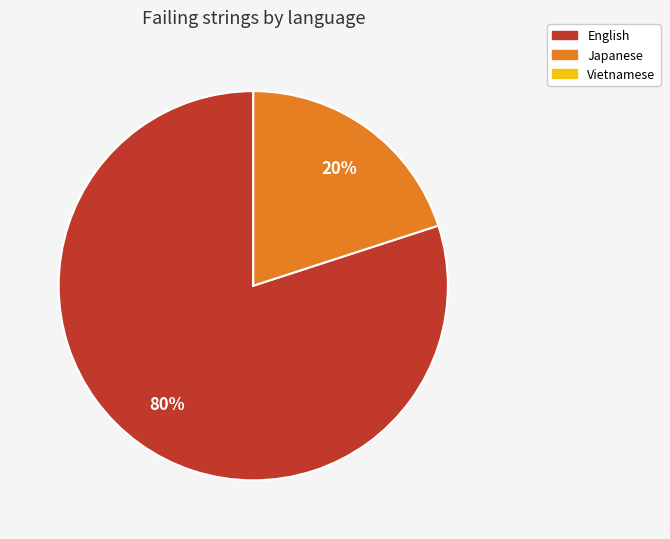

To the nearest percent, what is the difference between the largest and smallest slice percentages?

60%